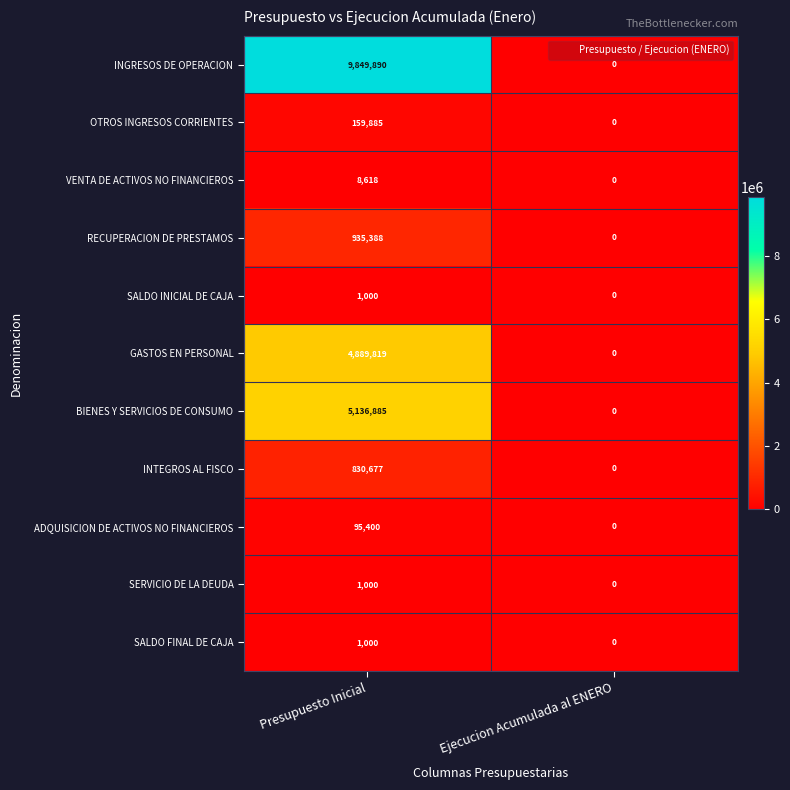

Which label corresponds to the smallest value in the chart?

Ejecucion Acumulada al ENERO